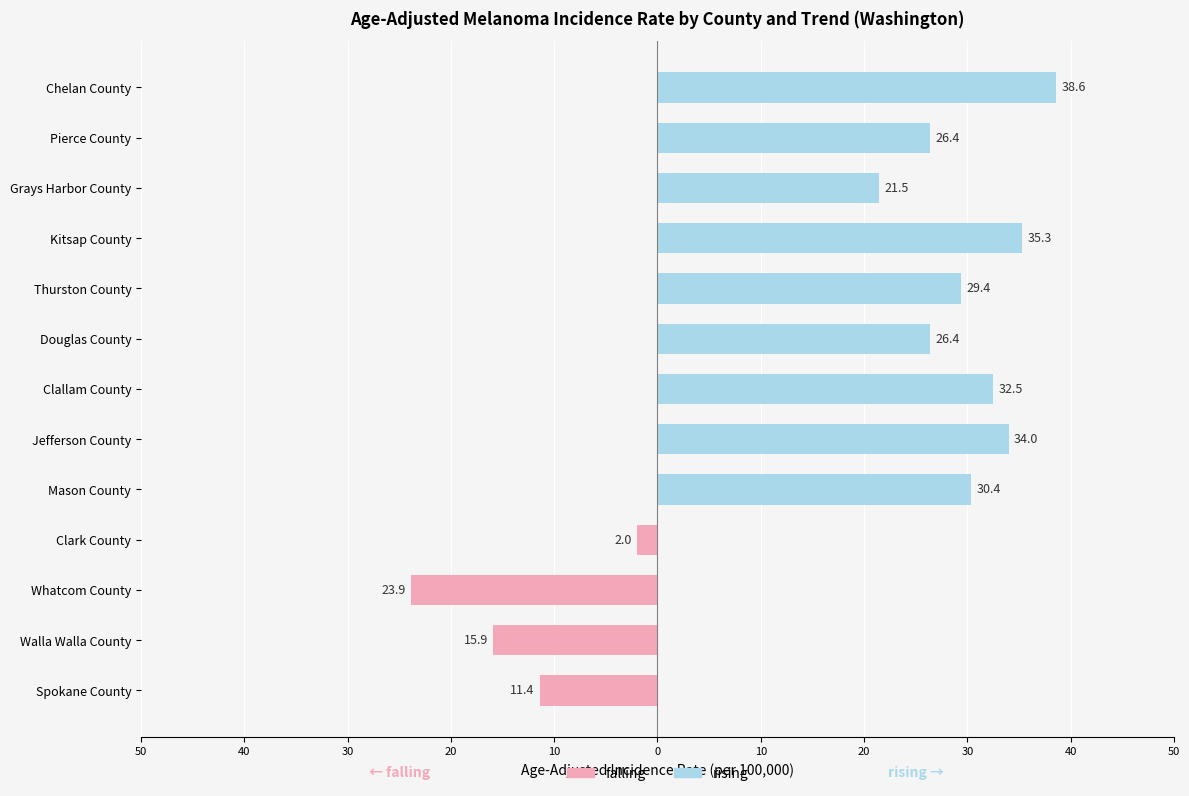

What are all the series names shown in the legend?

falling, rising